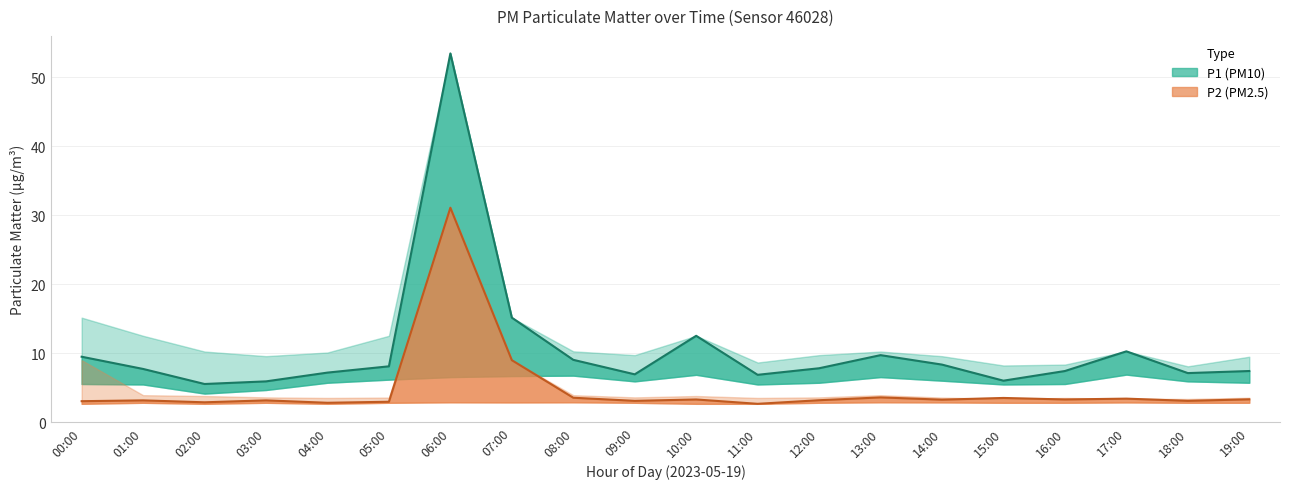

How many intersections are there between P1_lower and P2?

2